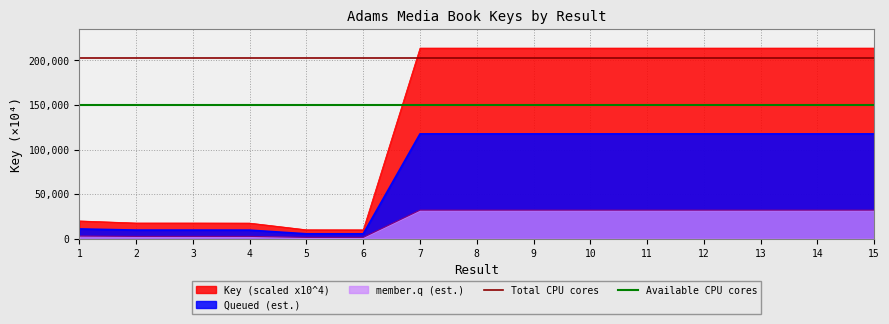

Is the value of Key (scaled x10^4) at 12 greater than the value of Queued (est.) at 14?

Yes